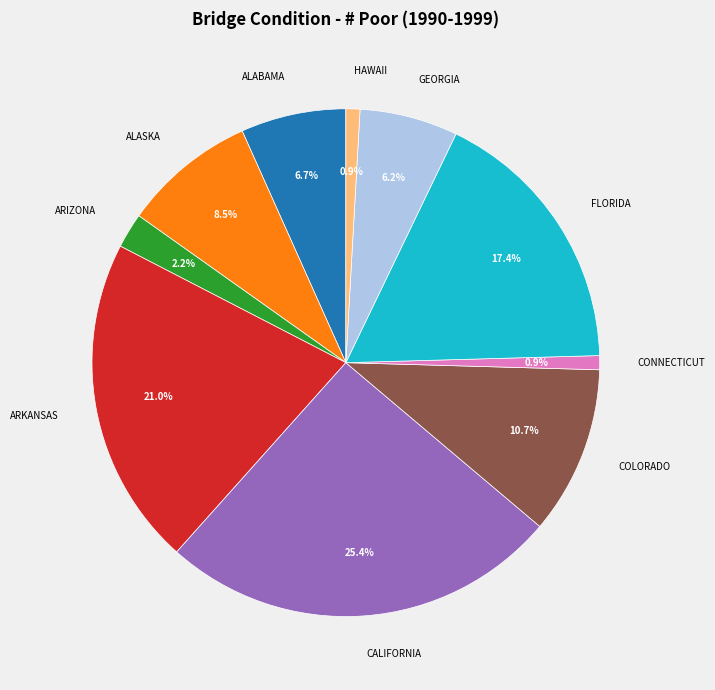

Combined, do ARKANSAS and GEORGIA account for over 50%?

No